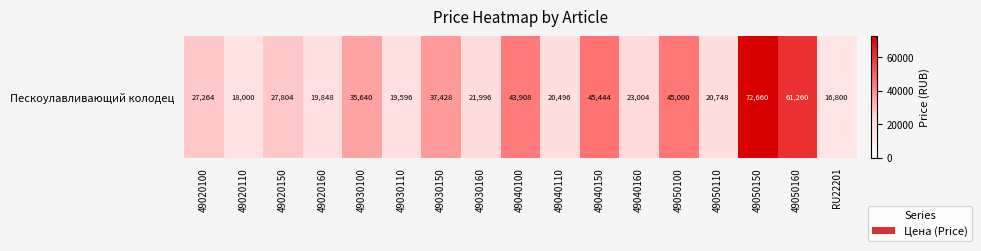

Between 49040160 and 49040100, which is larger?

49040100